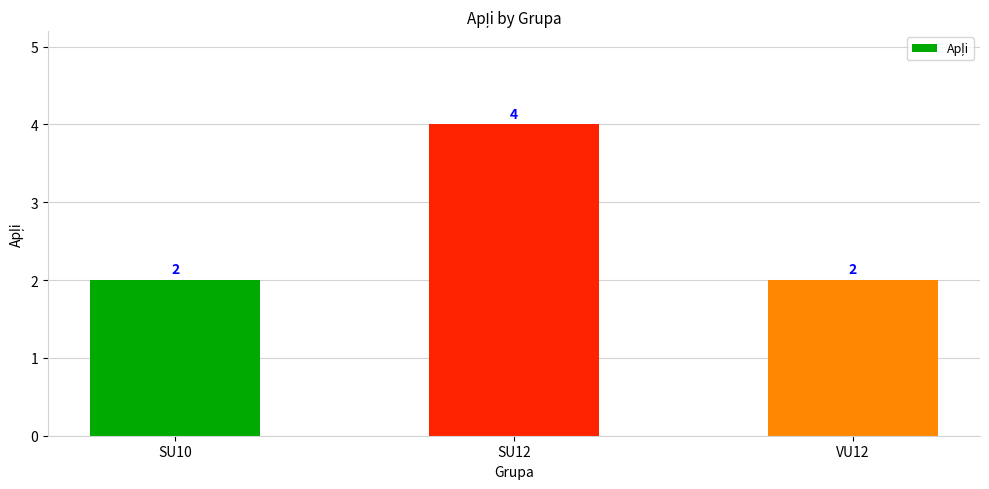

Which category has the highest value across all series?

SU12